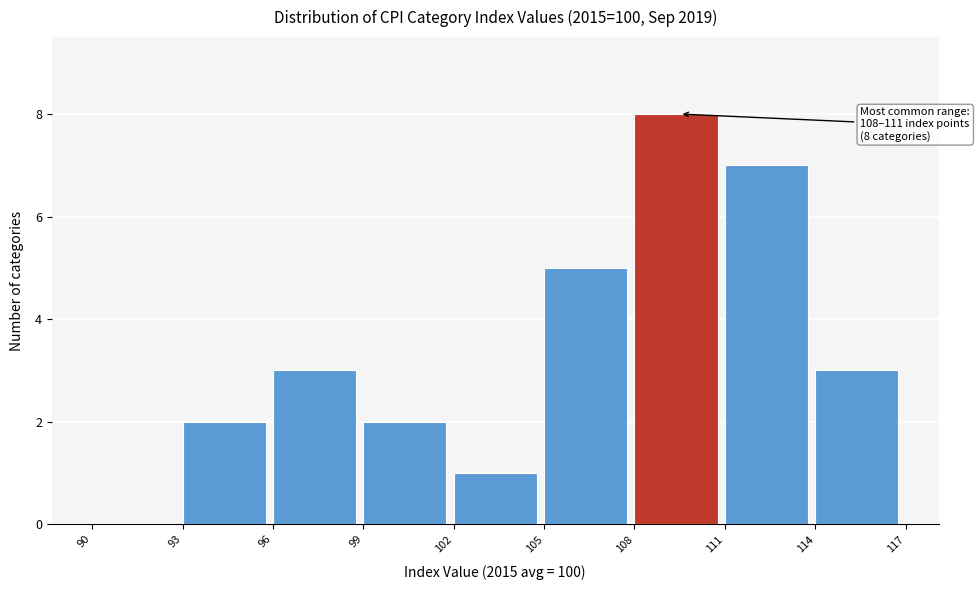

Over which range of the x-axis is the bar tallest?

108 to 111